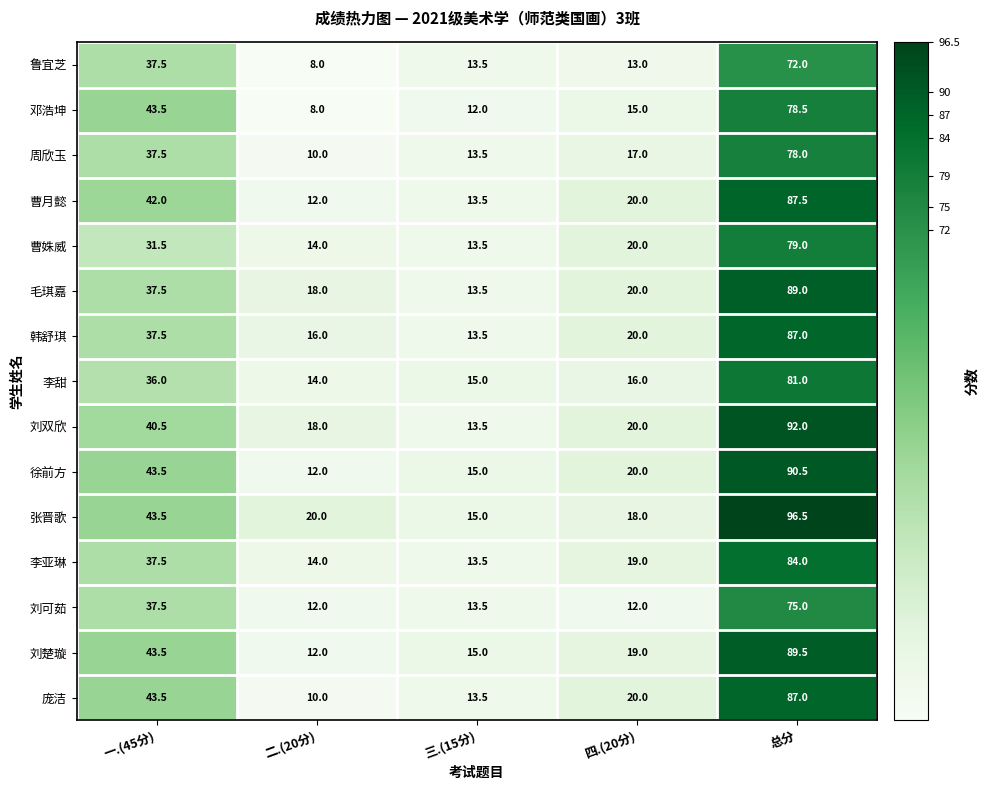

True or false: 鲁宜芝 has a value of 13.0 at 四.(20分).

True